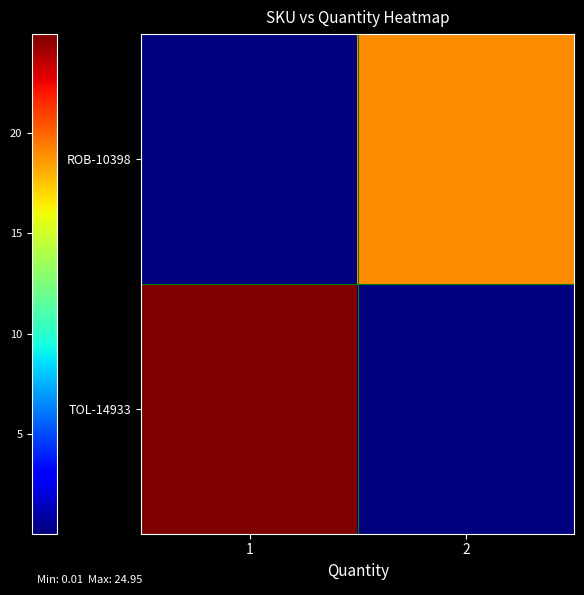

Reading left to right, extract all data points from this chart.

ROB-10398: 1=0.0	2=18.9
TOL-14933: 1=24.9	2=0.0